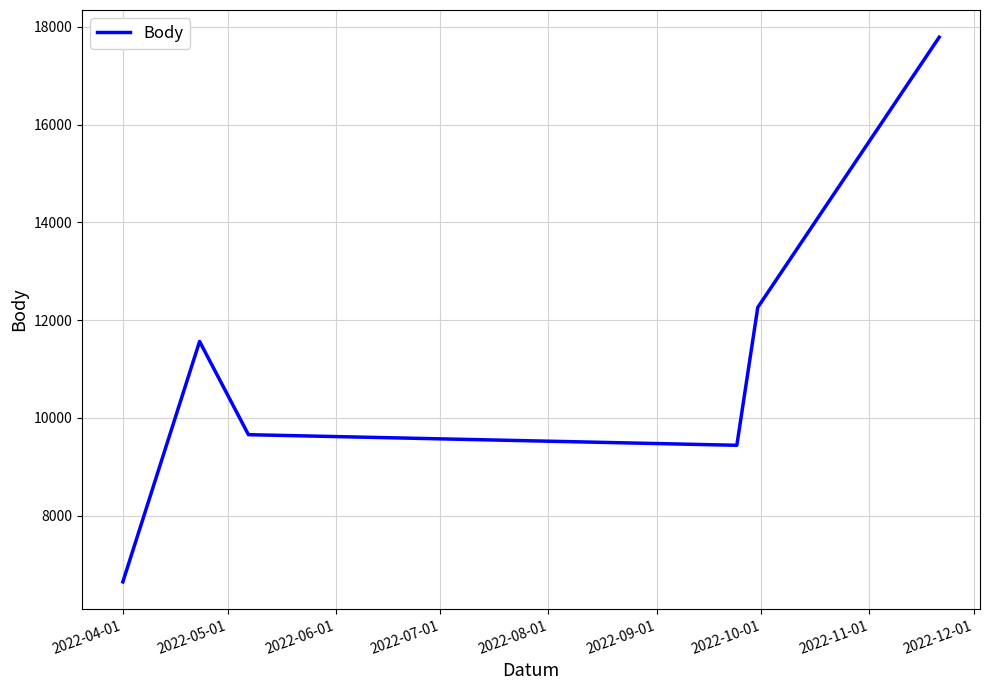

What is the difference between the second highest and second lowest values?

2821